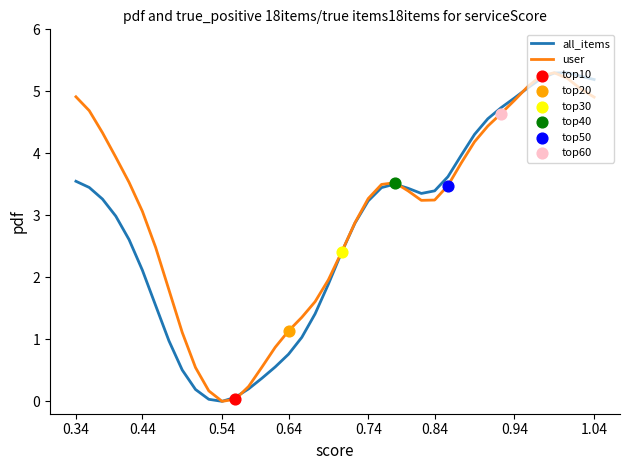

Does the chart have visible grid lines?

No